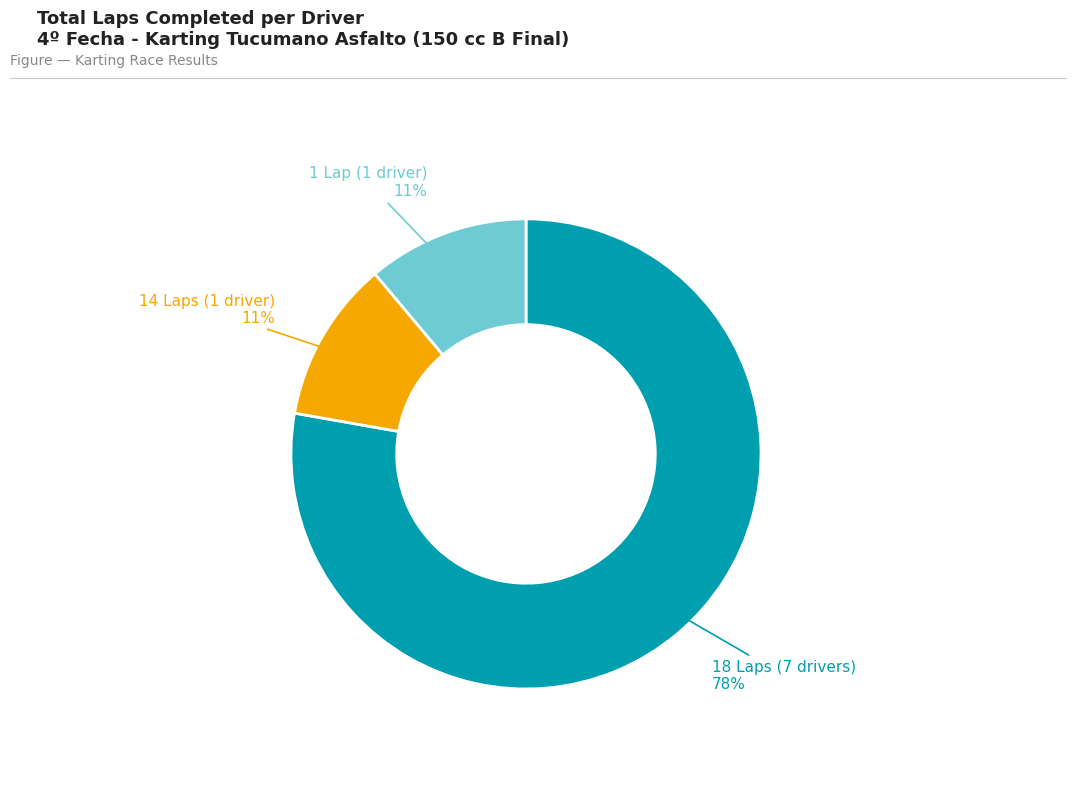

Is there a majority slice in this chart?

Yes